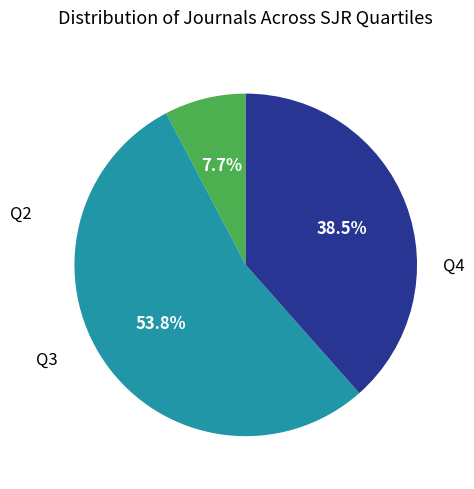

How much of the chart is everything except Q4?

61.5%